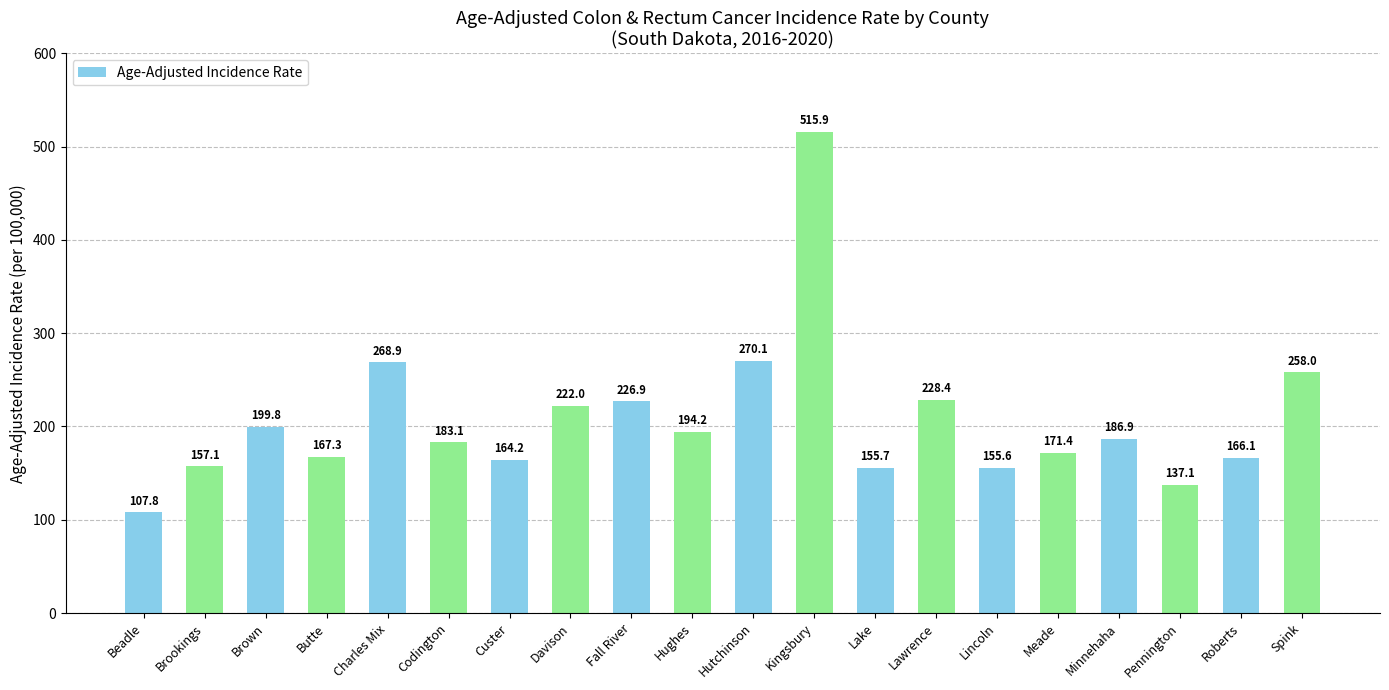

What is the minimum value shown in the chart?

107.8